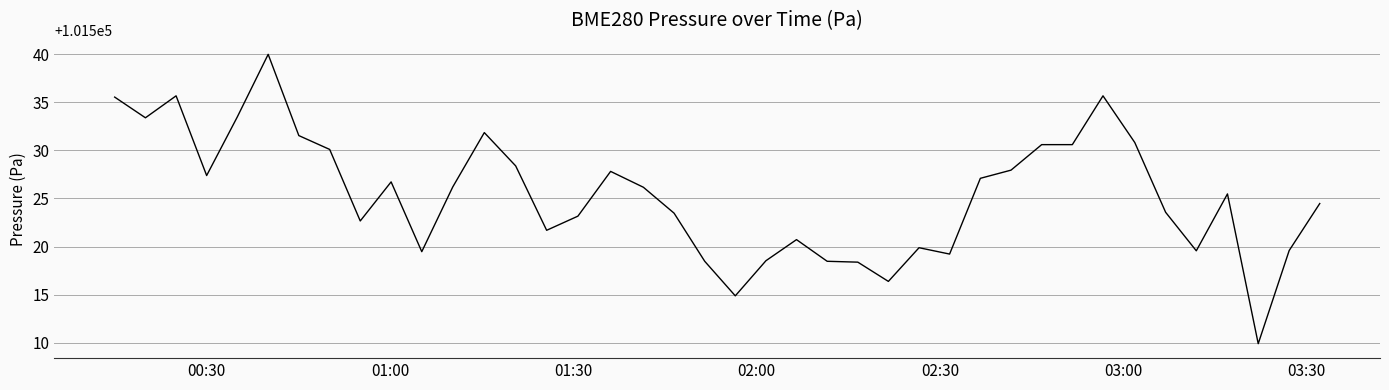

What is the smallest value displayed?

101509.9